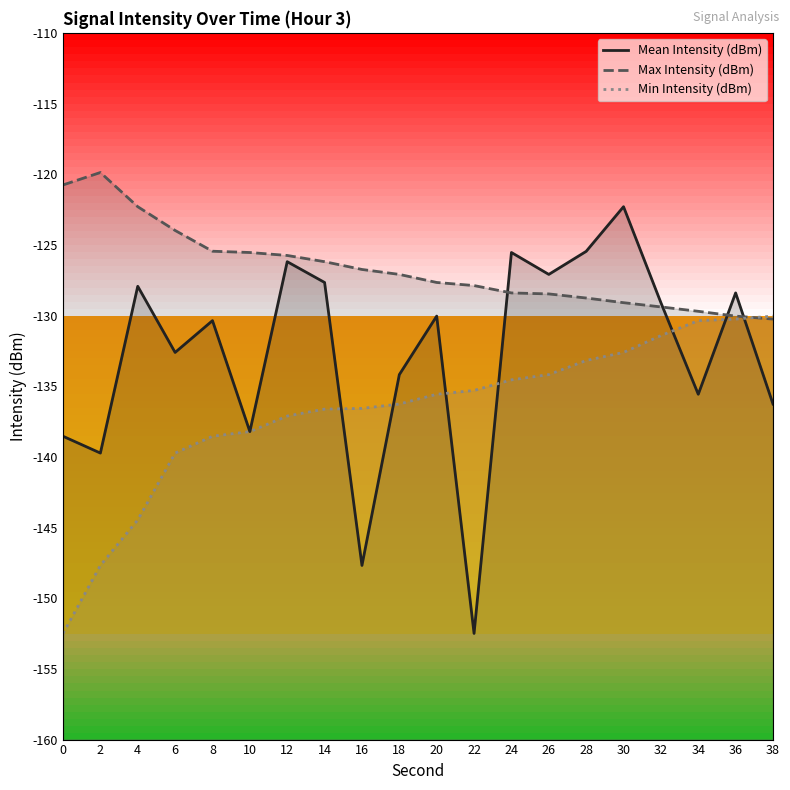

Is the value of Min Intensity (dBm) at 8 greater than the value of Max Intensity (dBm) at 26?

No